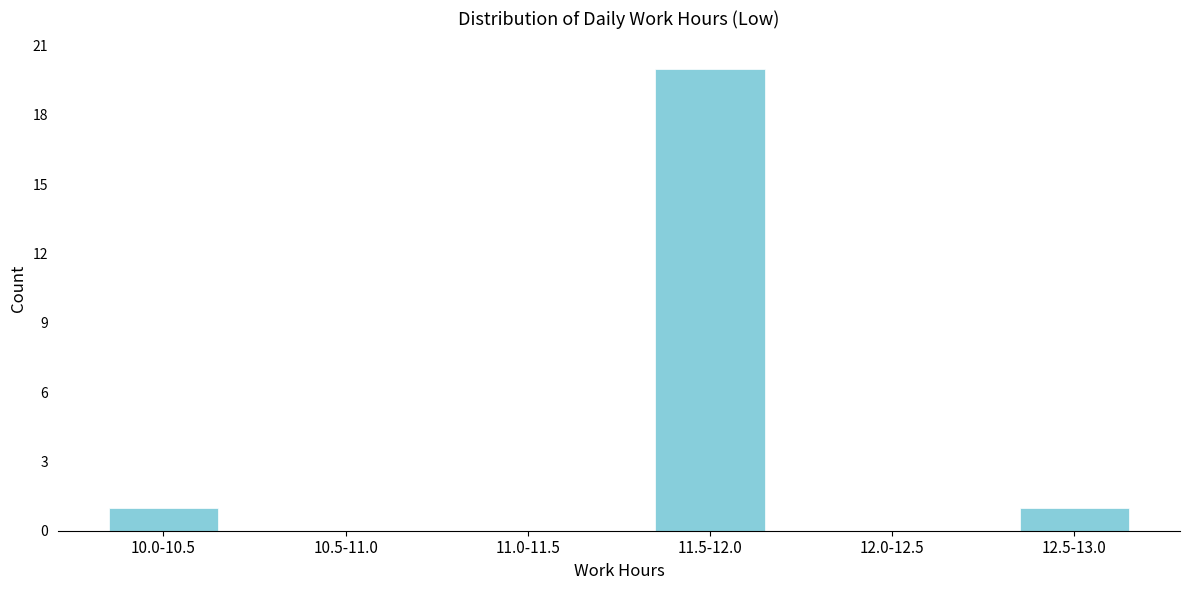

Reading left to right, transcribe all the data shown in this chart.

10.0-10.5=1	10.5-11.0=0	11.0-11.5=0	11.5-12.0=20	12.0-12.5=0	12.5-13.0=1